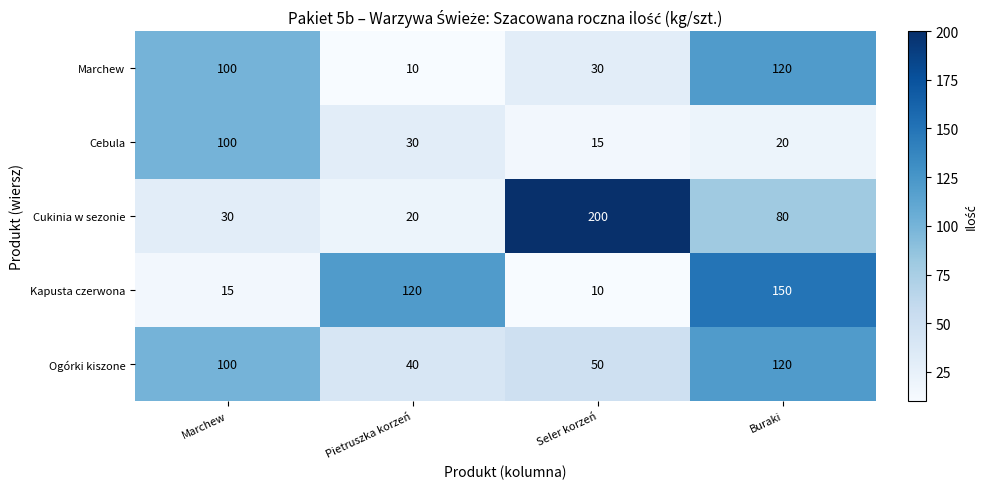

What is the difference between the highest and lowest values at Pietruszka korzeń?

110